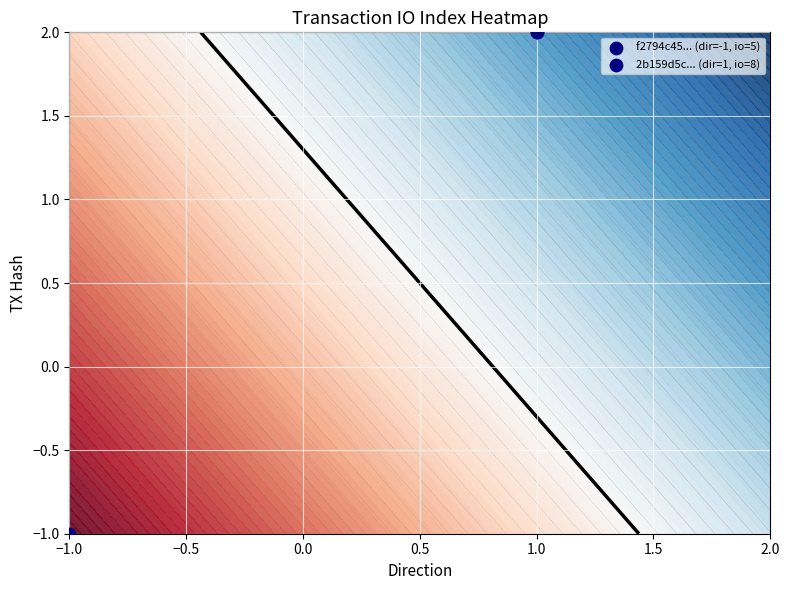

What is the change in value from −1.0 to 1.0?

+3